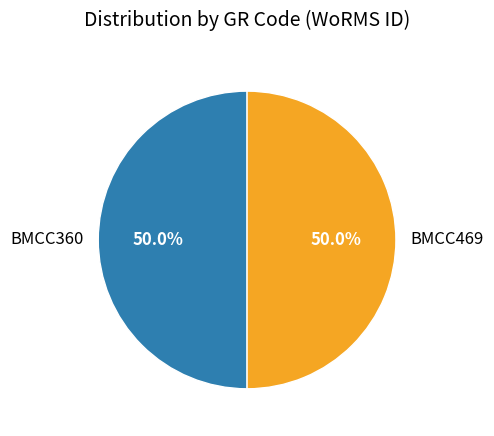

What is the ratio of the value at BMCC360 to the value at BMCC469?

1.0